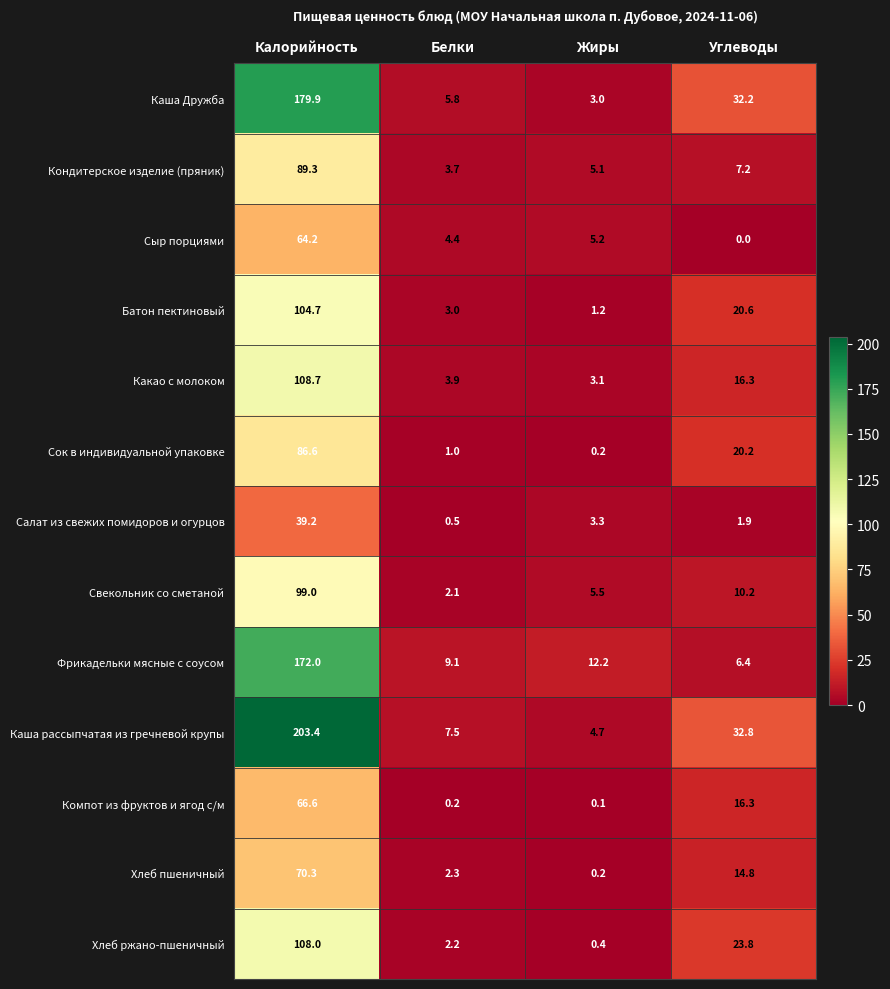

How many data points in Сок в индивидуальной упаковке are above 20?

2